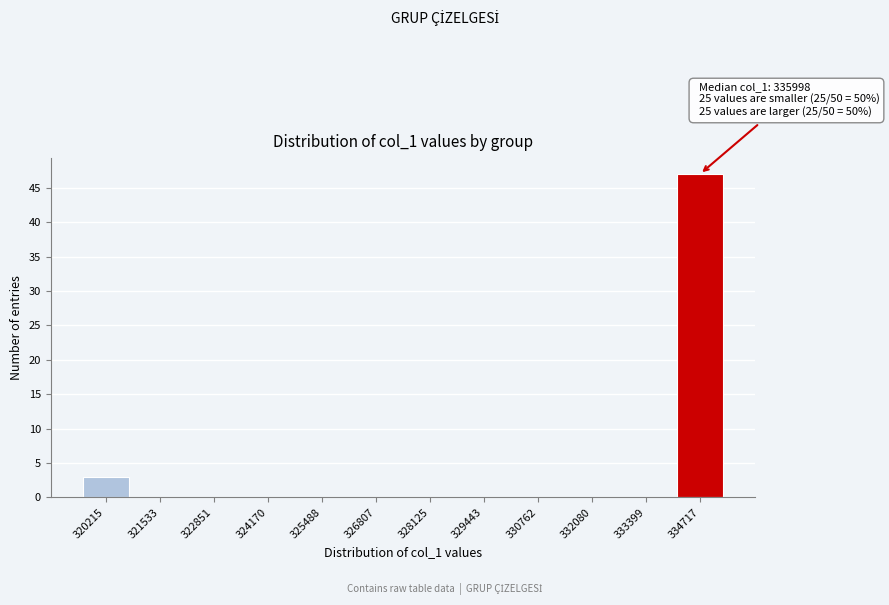

Reading left to right, what are all the values shown in this chart?

320215=3	321533=0	322851=0	324170=0	325488=0	326807=0	328125=0	329443=0	330762=0	332080=0	333399=0	334717=47